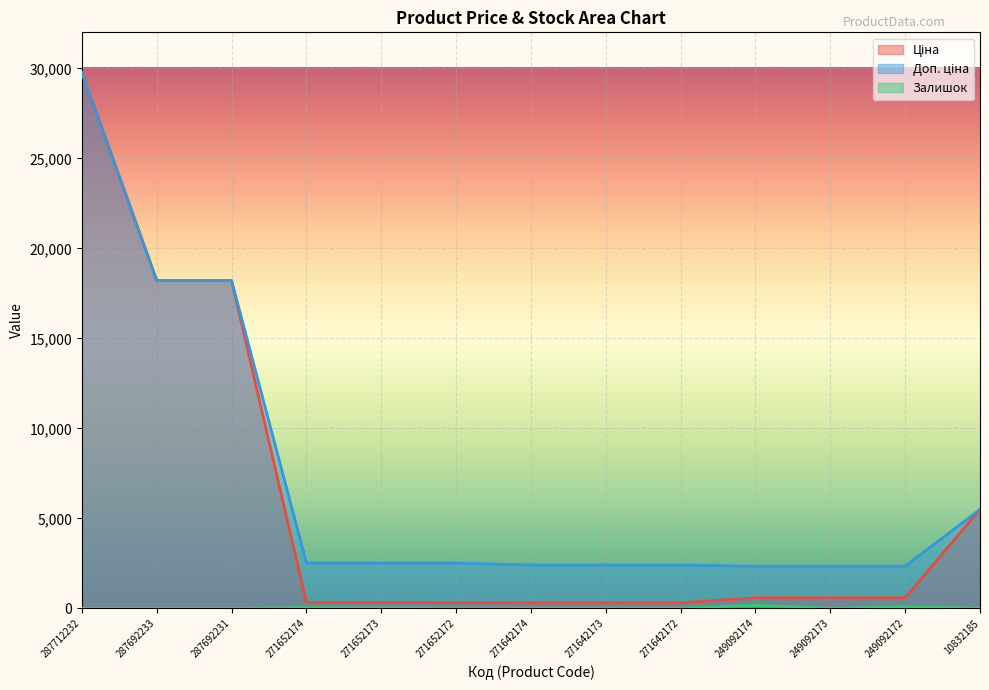

True or false: Доп. ціна and Залишок cross at least once.

False